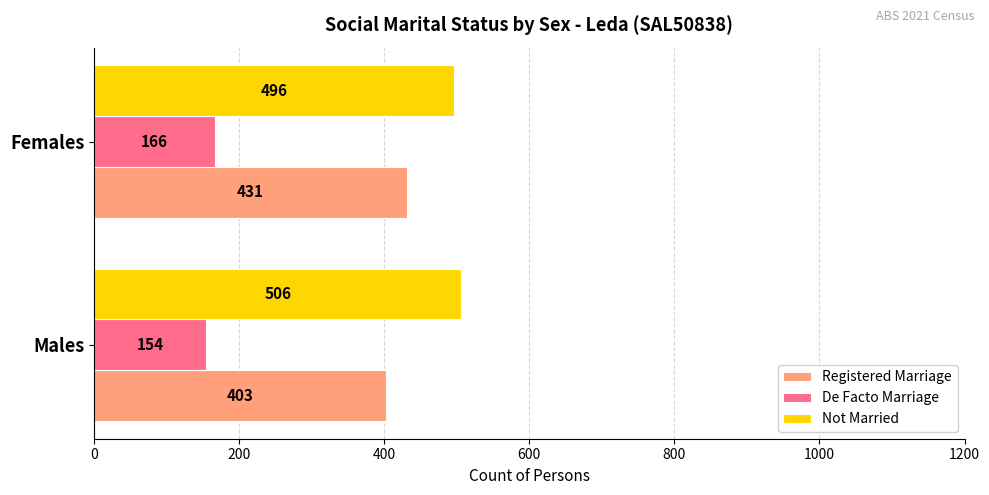

Rank the series at Males from lowest to highest value.

De Facto Marriage, Registered Marriage, Not Married